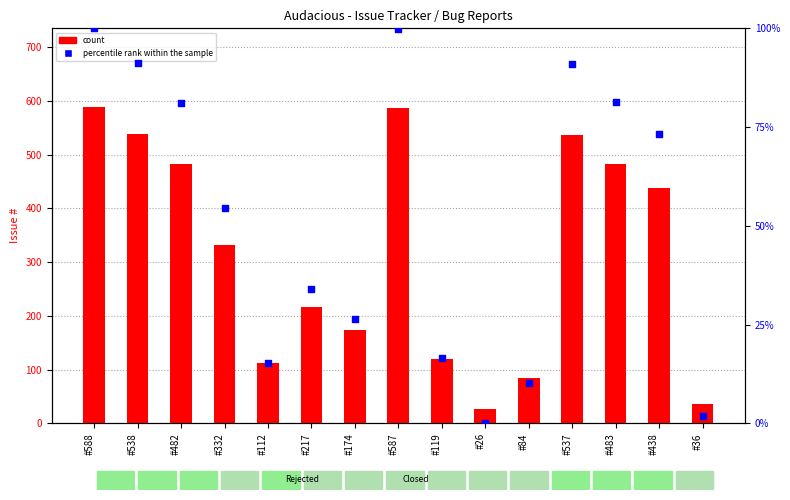

At which category is the sum across all series the highest?

#588